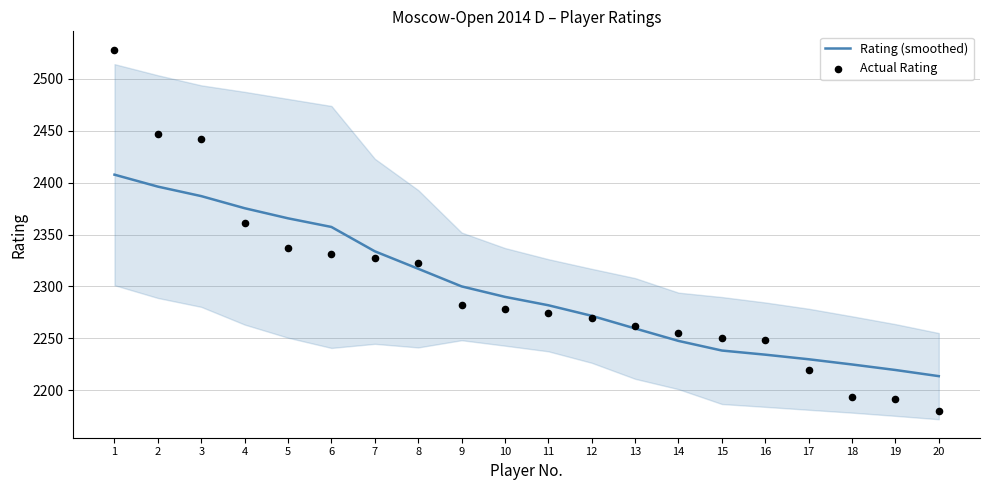

At how many categories does at least one series exceed 2200?

20